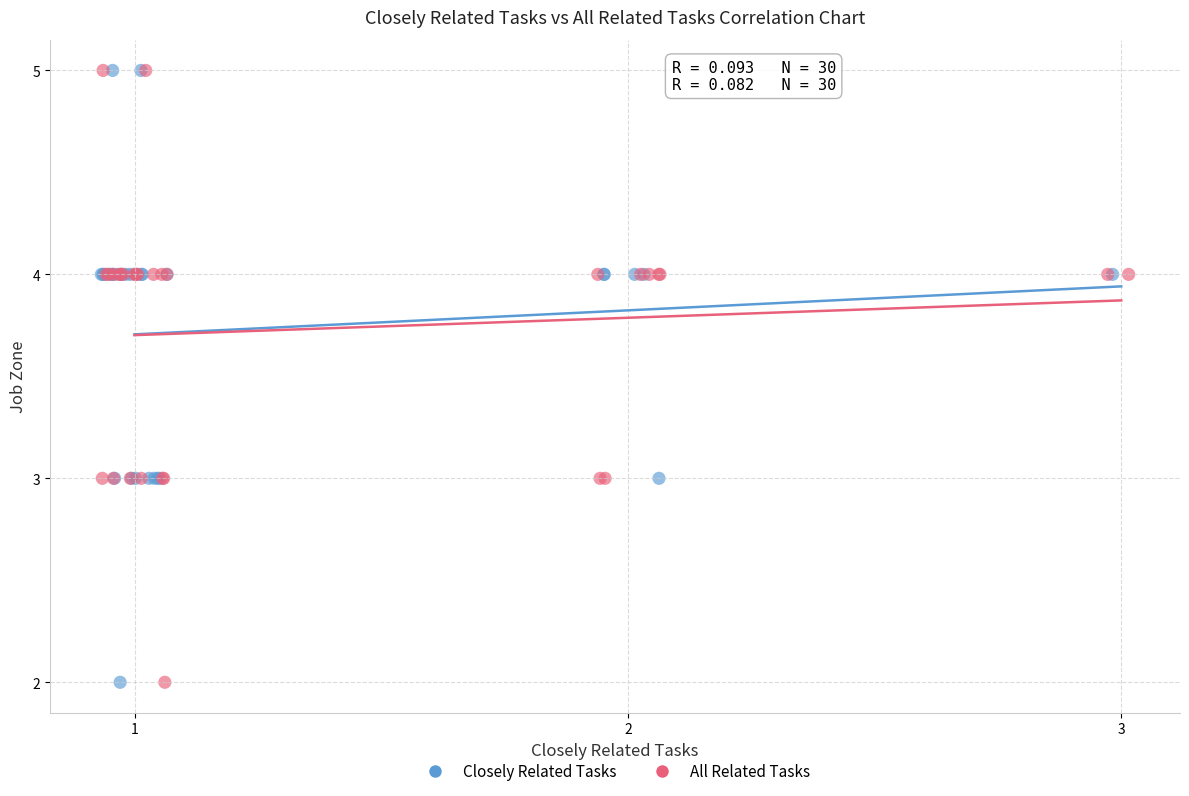

What are all the series names shown in the legend?

Closely Related Tasks, All Related Tasks